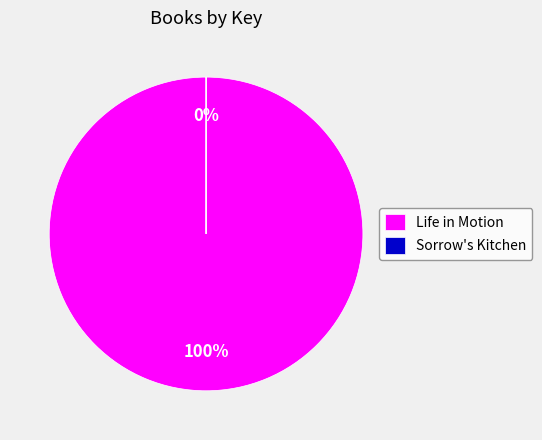

Does Life in Motion represent more than half of the total?

Yes